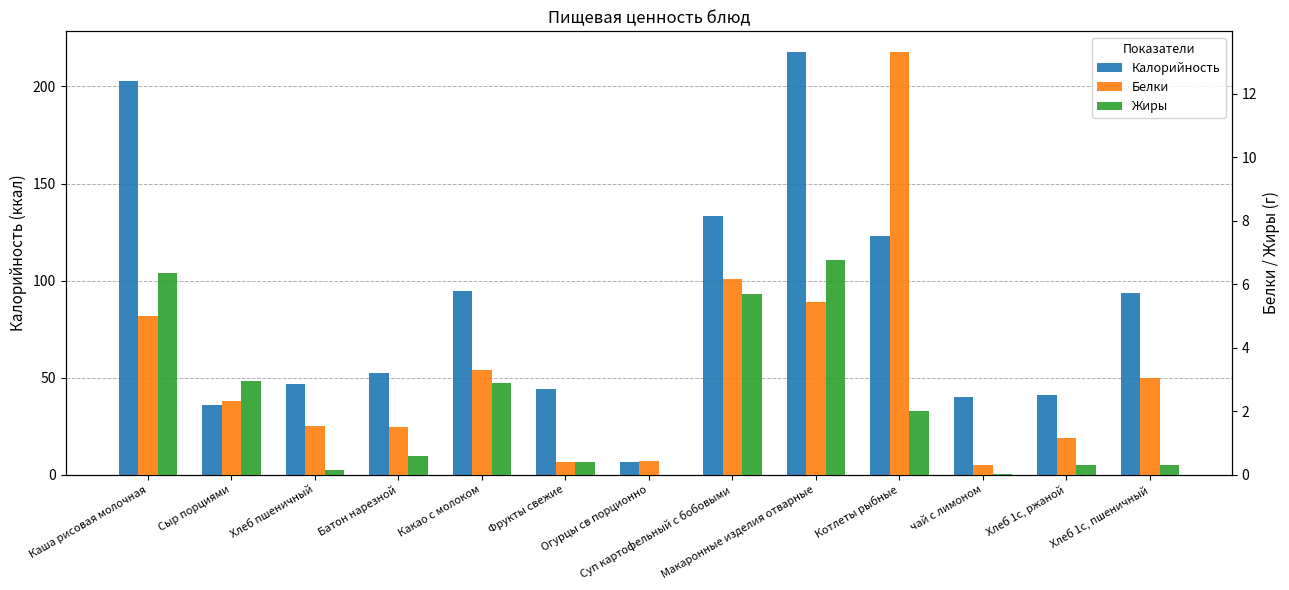

What is the total value across all series at Фрукты свежие?

45.2